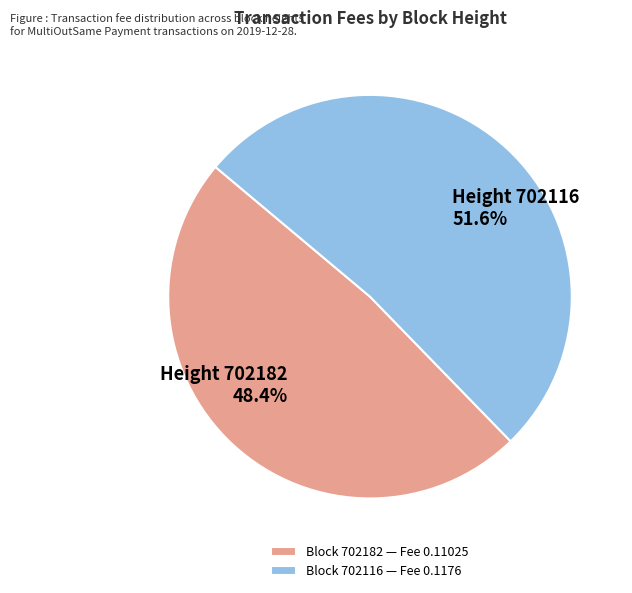

What is the smallest slice in the pie chart?

Block 702182 — Fee 0.11025